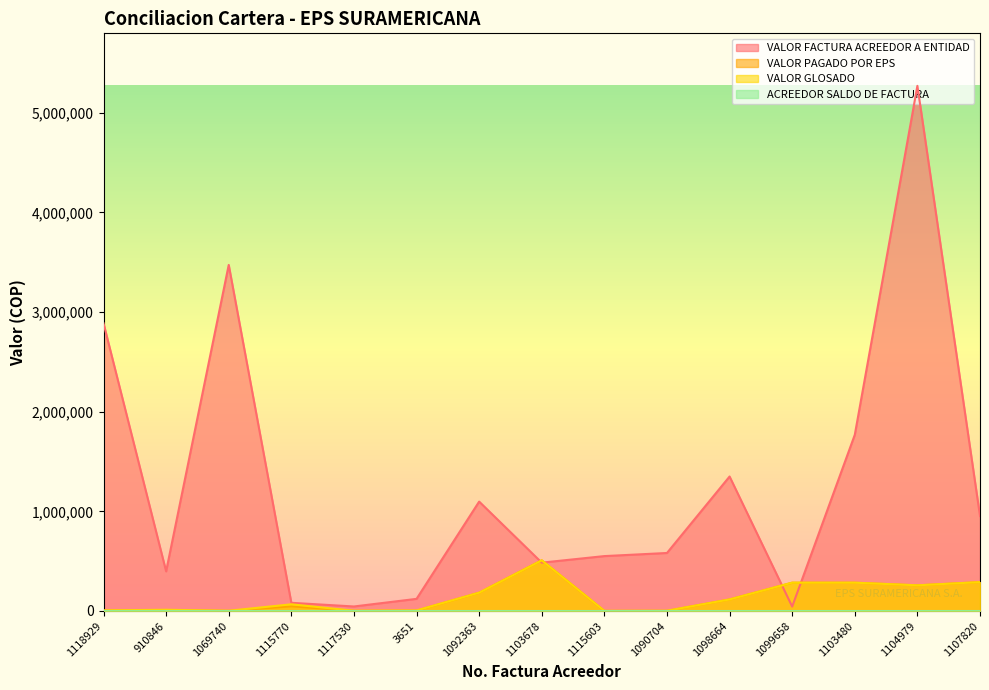

How many times do VALOR PAGADO POR EPS and VALOR FACTURA ACREEDOR A ENTIDAD cross each other?

4